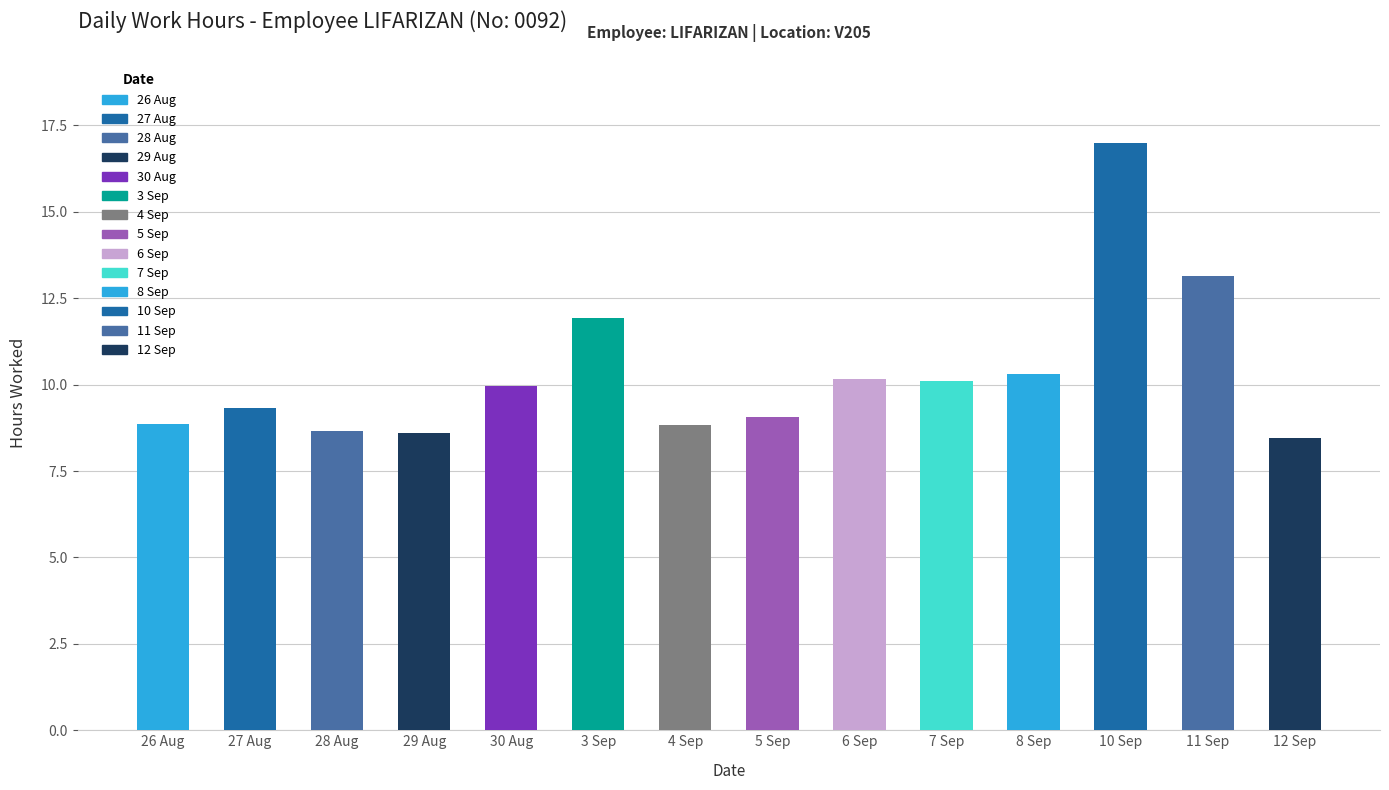

What is the difference between the maximum and minimum values?

8.5